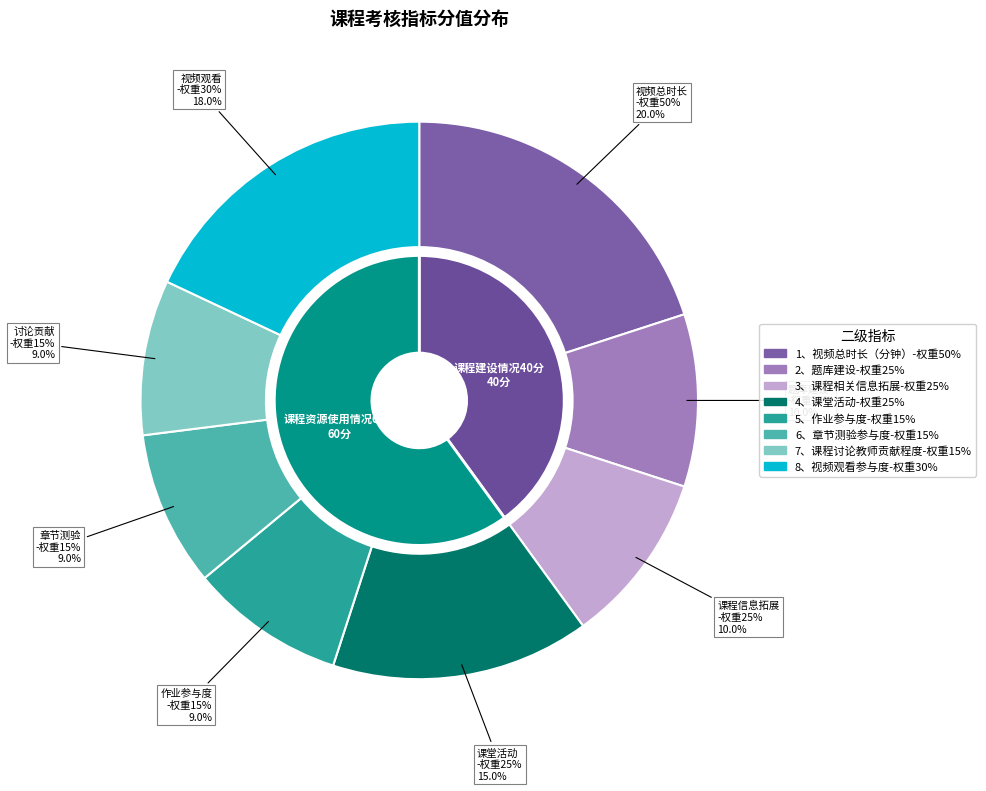

Combined, what portion of the pie is 7、课程讨论教师贡献程度-权重15% and 4、课堂活动-权重25%?

24.0%